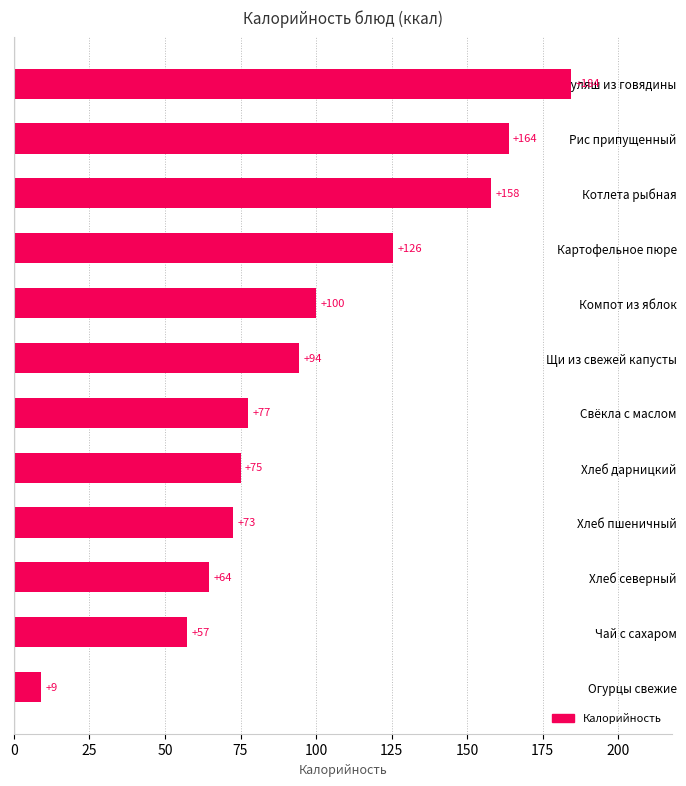

Read the value at Хлеб дарницкий.

75.0